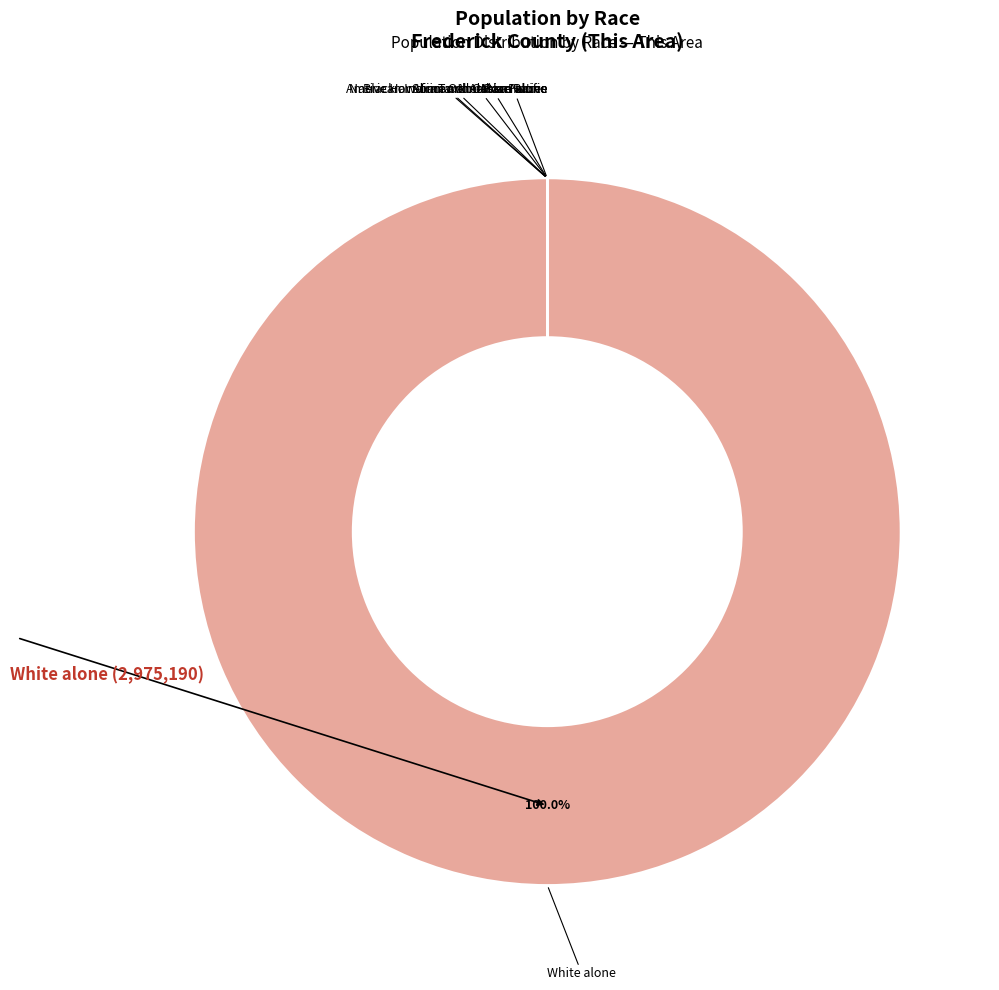

To the nearest percent, what is the average slice percentage?

14%